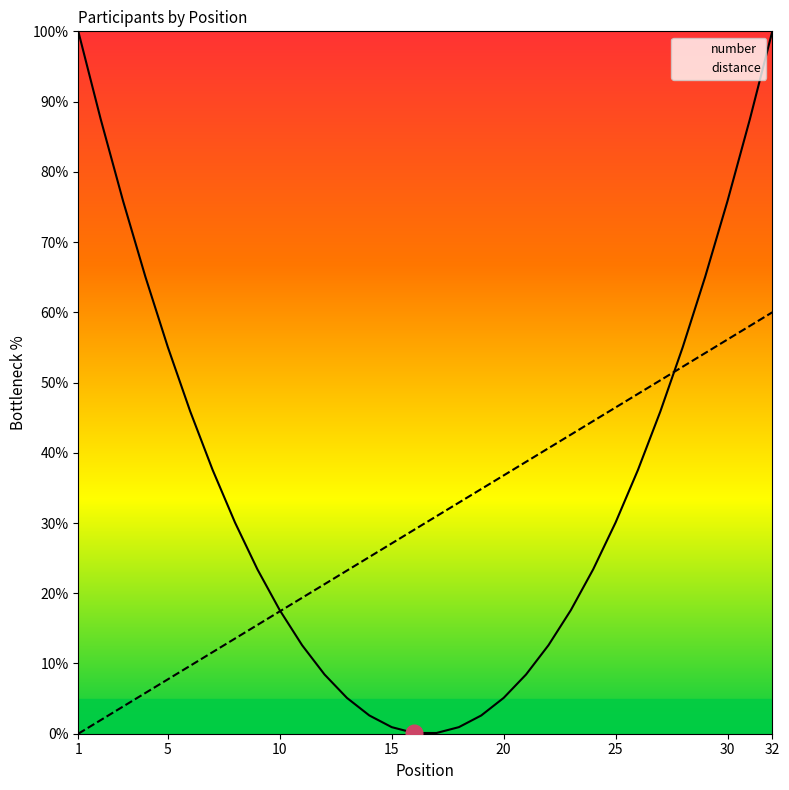

What is the greatest value displayed?

100.0